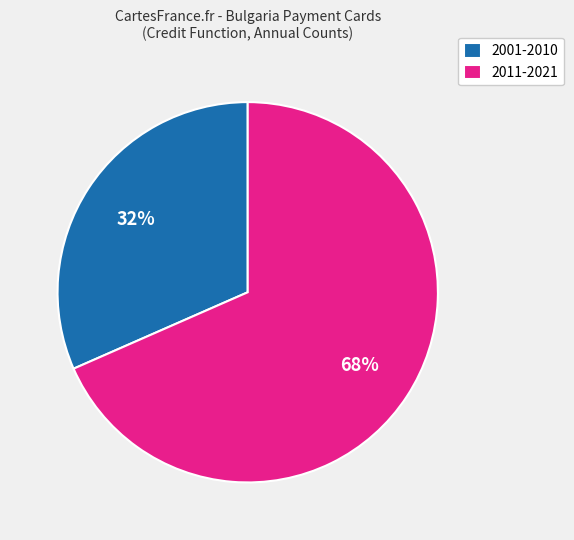

To the nearest percent, what is the combined percentage of 2011-2021 and 2001-2010?

100%